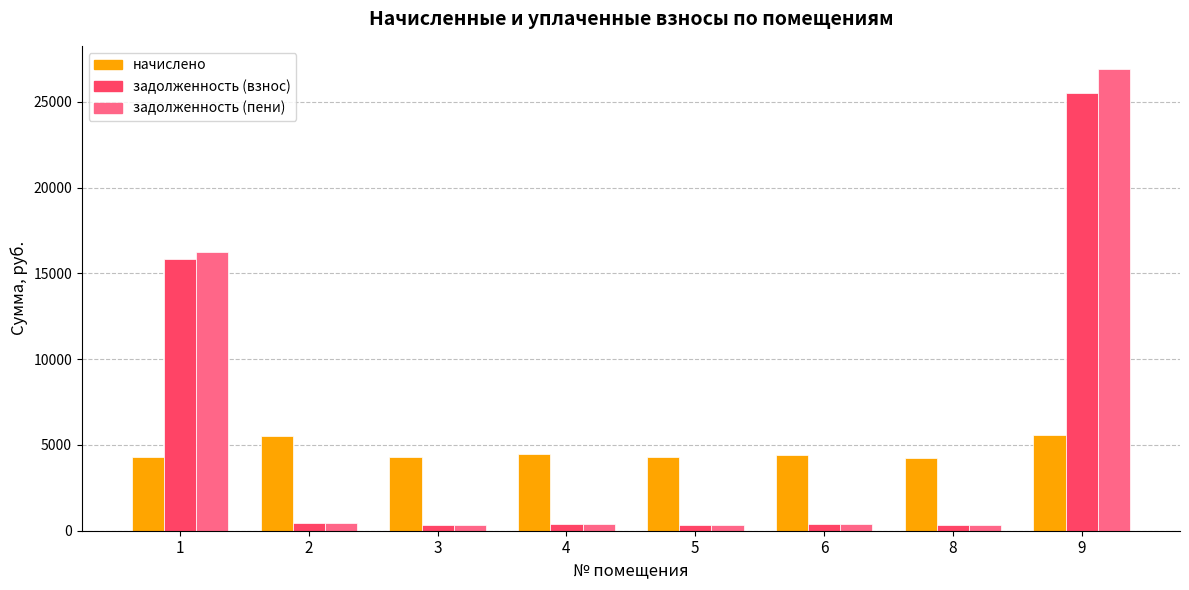

The value of начислено at 2 is 5500.4. True or false?

True